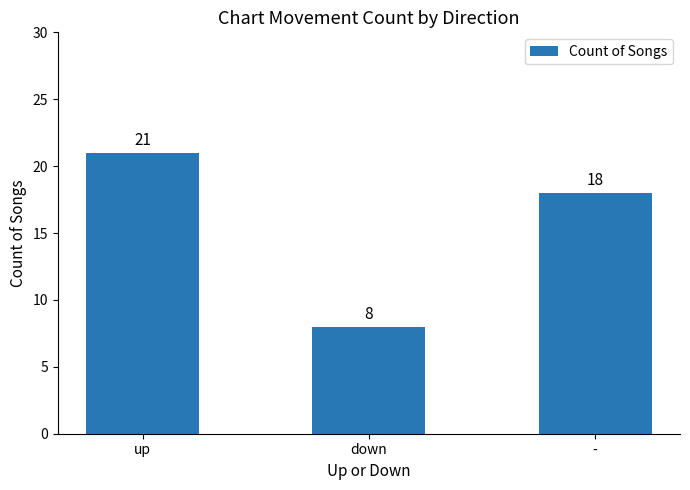

What is the value of the 2nd bar from the left?

8